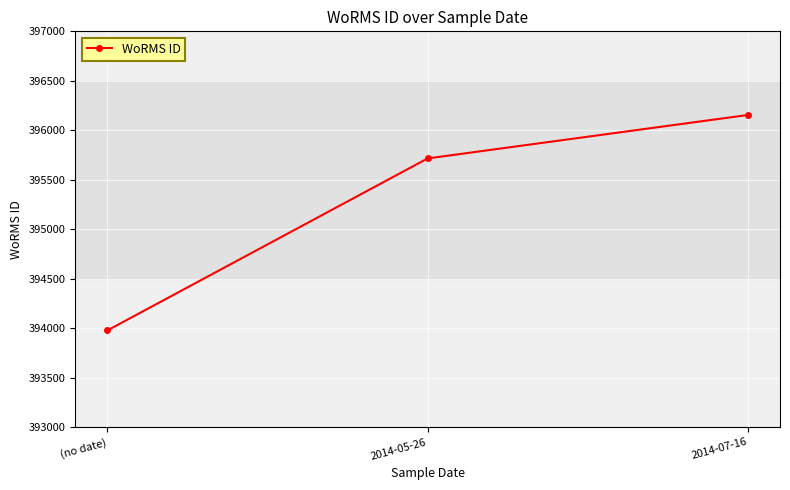

What is the sum of all values?

1185849